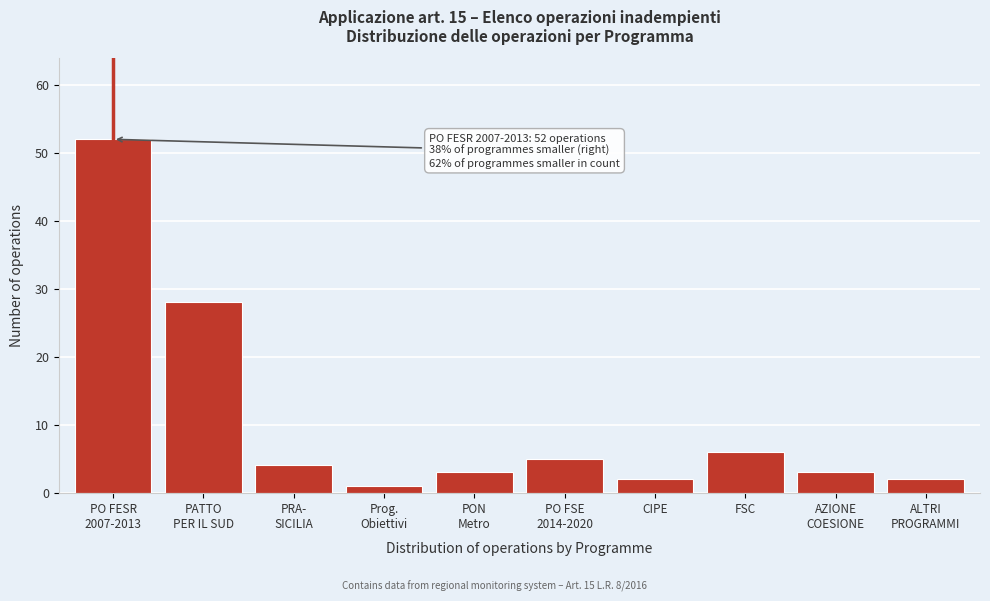

Reading left to right, list all the values displayed in this chart.

52	28	4	1	3	5	2	6	3	2